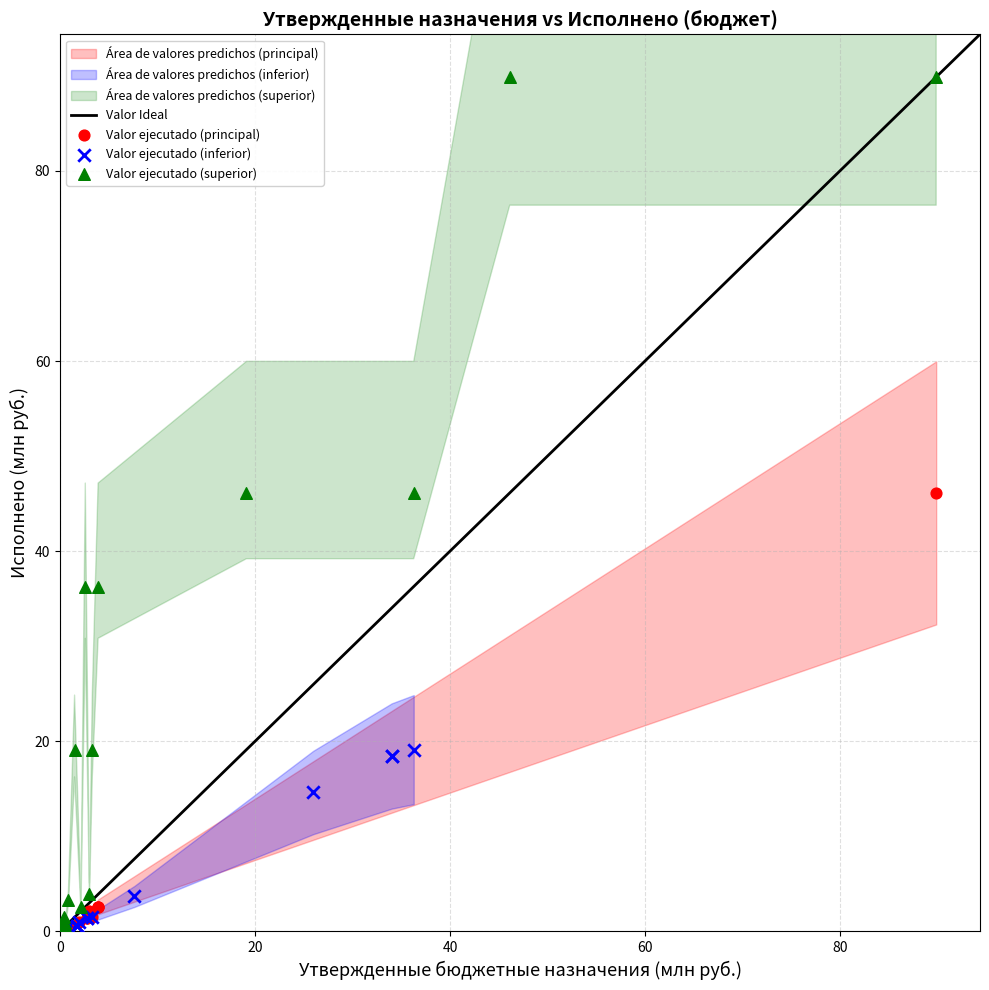

Which series has the widest spread of Y values?

Valor ejecutado (superior)